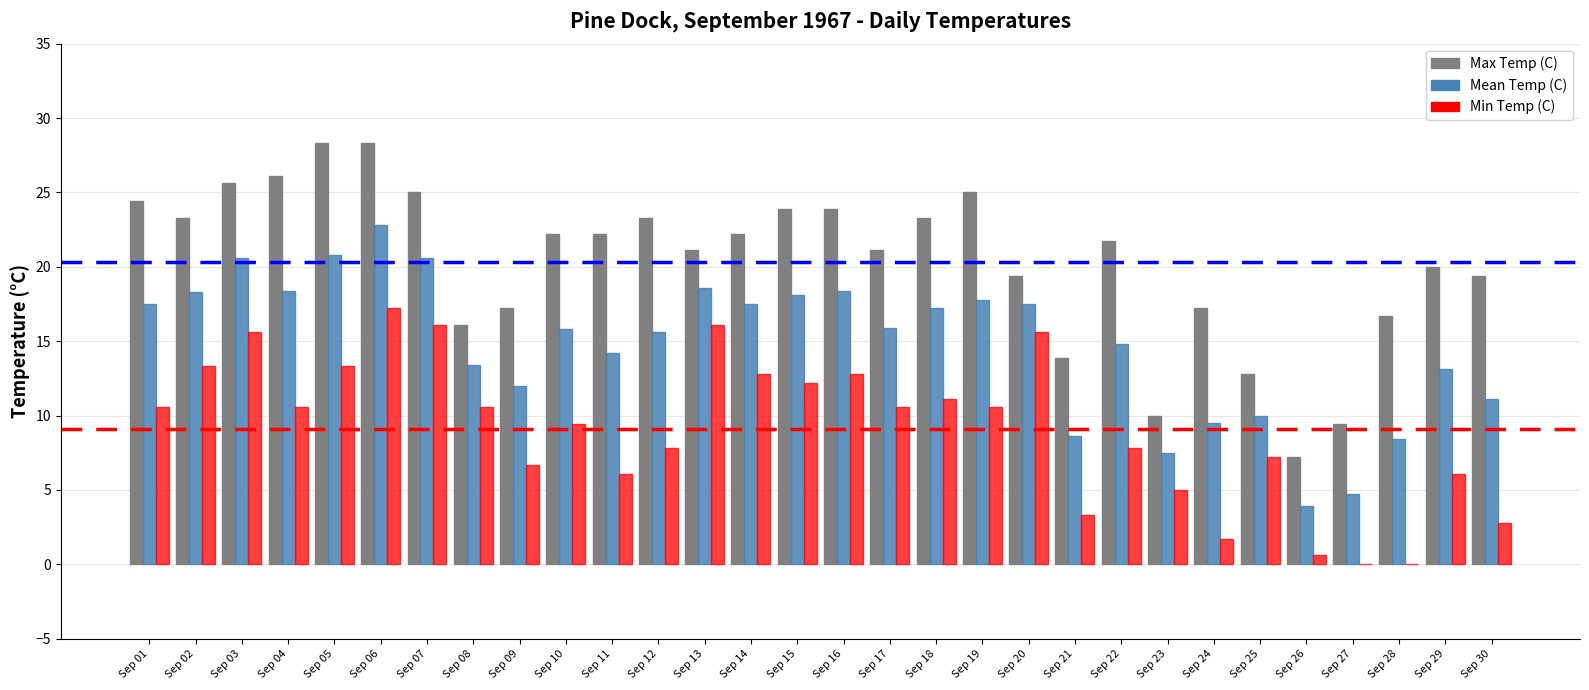

How many categories are shown in the chart?

30